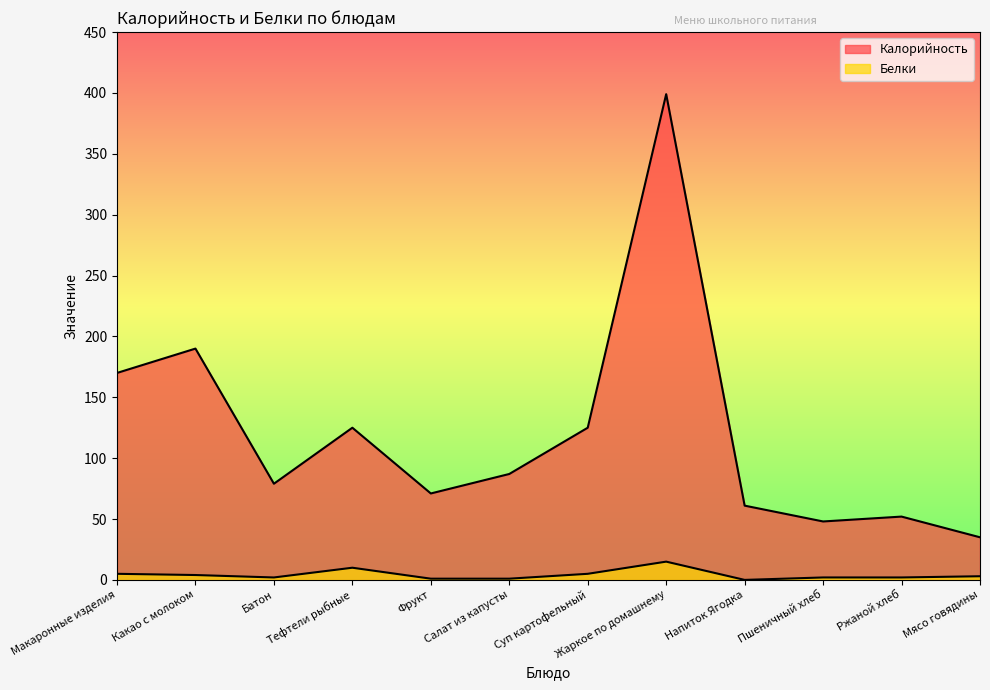

What is the difference between the Калорийность values at Мясо говядины and Батон?

44